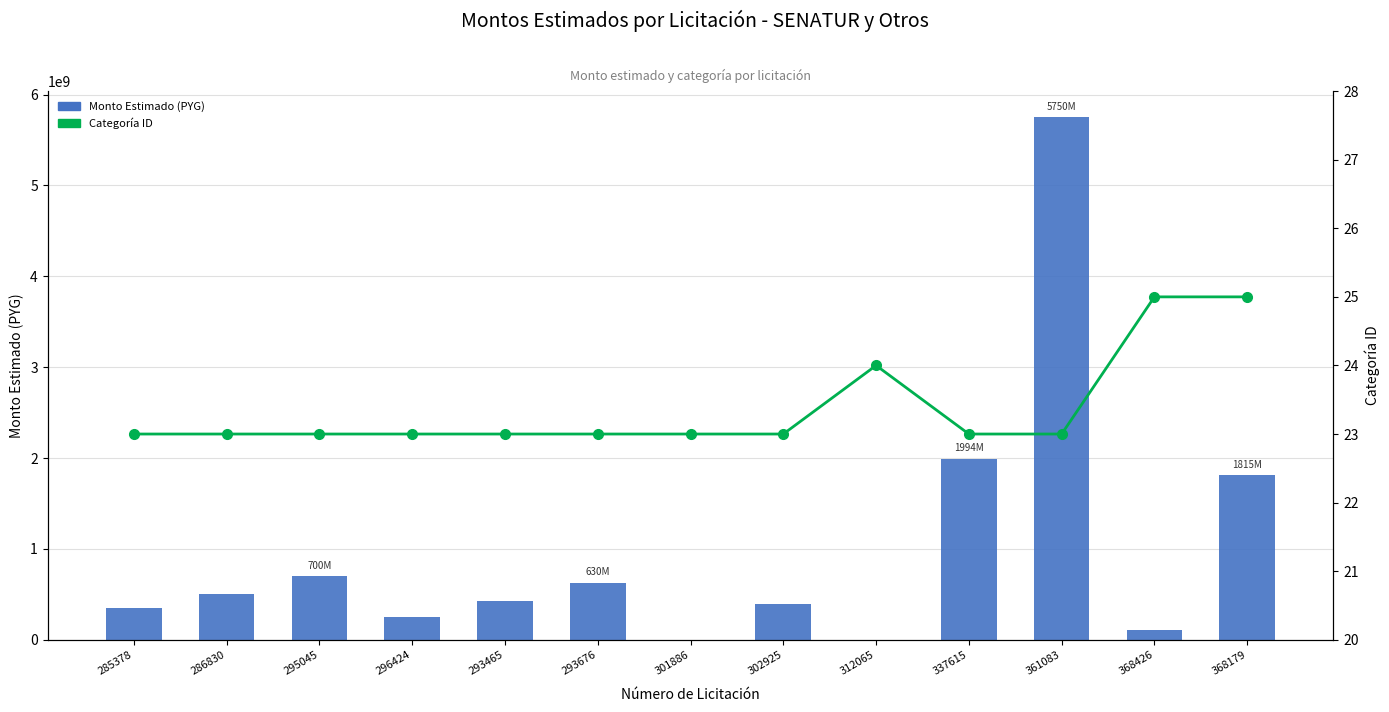

What value does the Categoría ID series have at 368179?

25